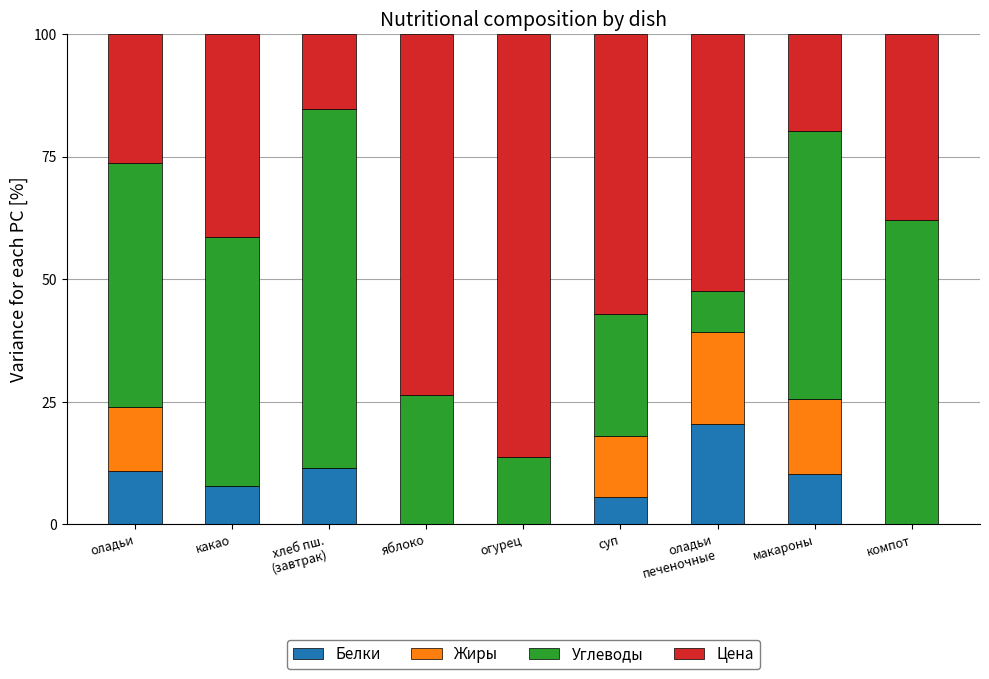

What are all the series names shown in the legend?

Белки, Жиры, Углеводы, Цена